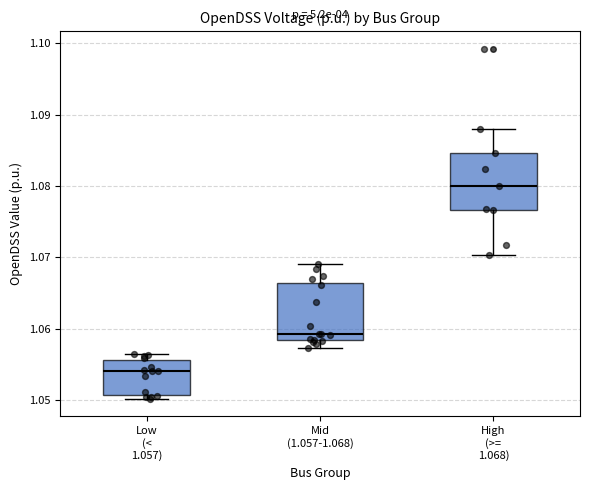

Which box's median line is the lowest?

Low (< 1.057)